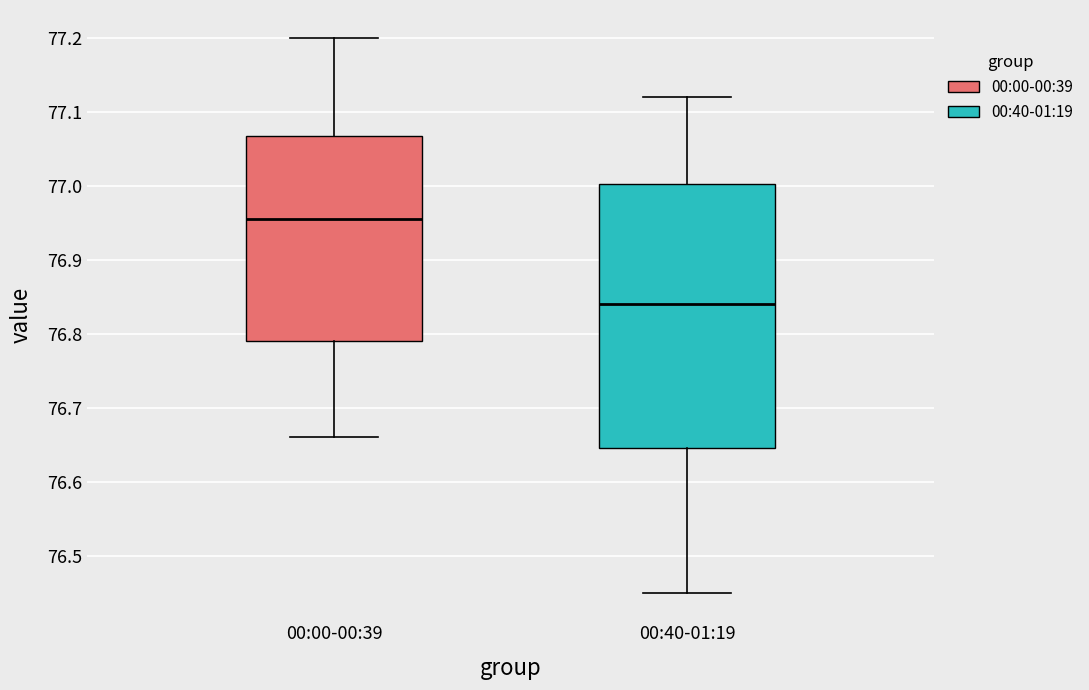

Which box is the tallest, from its lower edge to its upper edge?

00:40-01:19